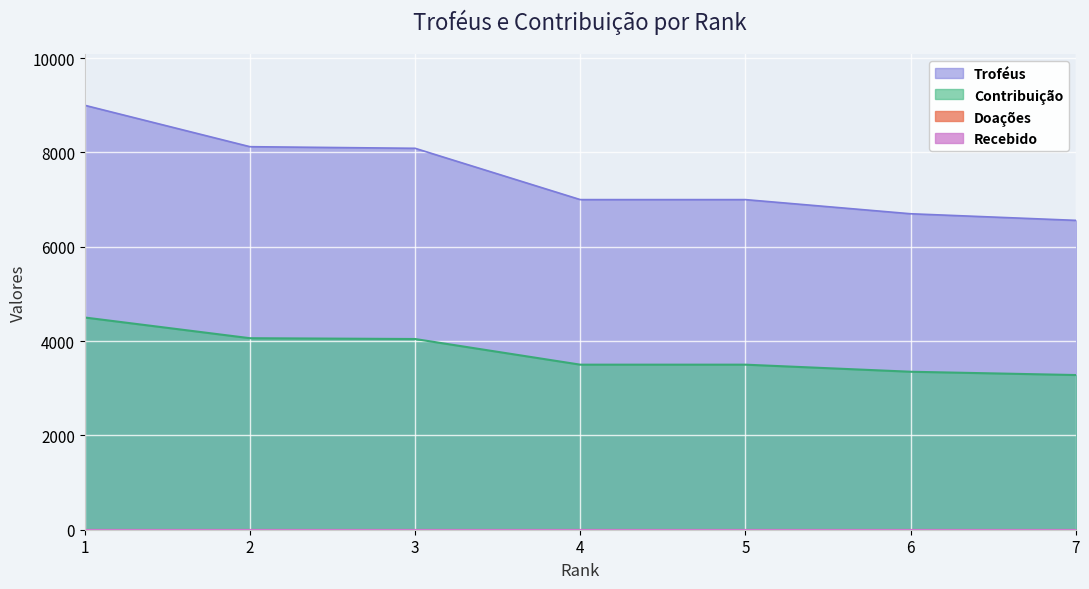

At which label does Contribuição first exceed 3500?

1